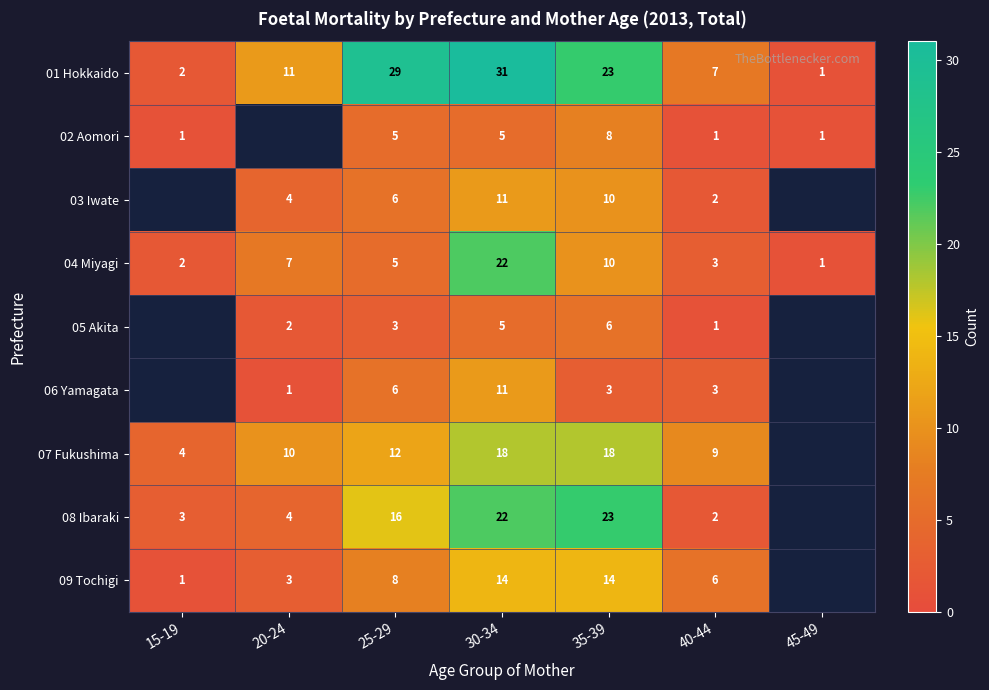

The 02 Aomori series shows 8 at 35-39. True or false?

True